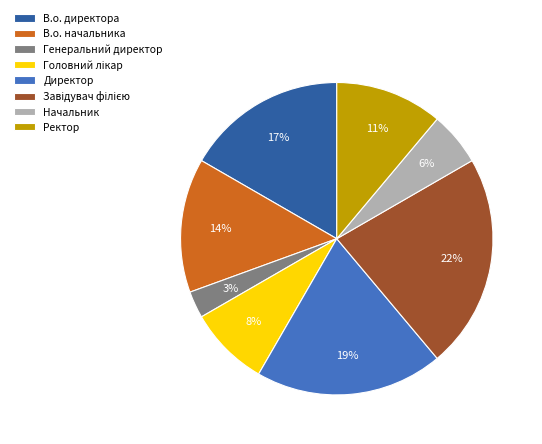

What percentage is the Ректор slice, to the nearest percent?

11%